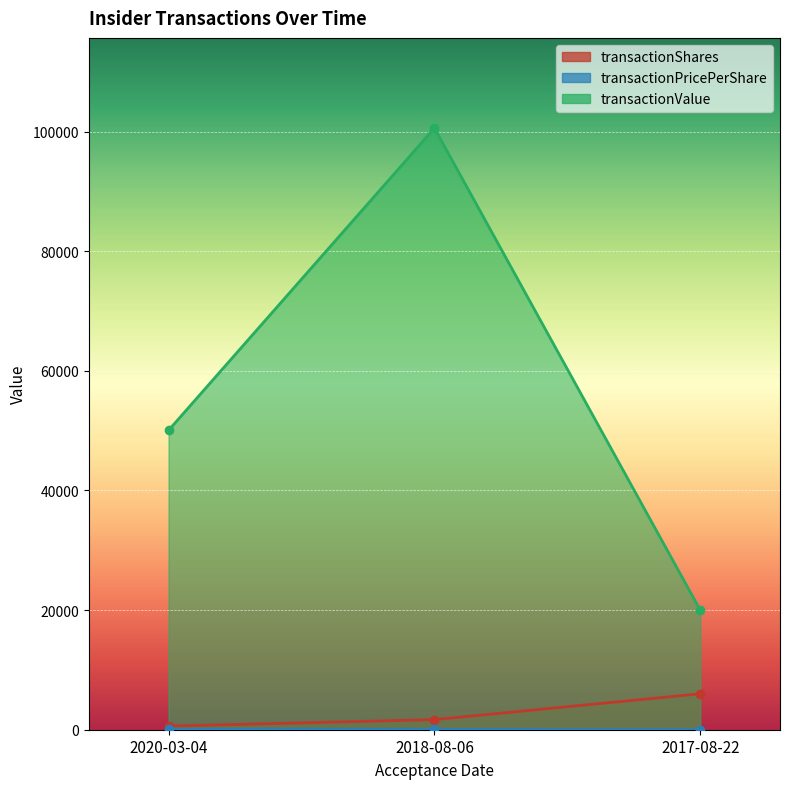

What is the average value of the transactionValue series?

56873.7